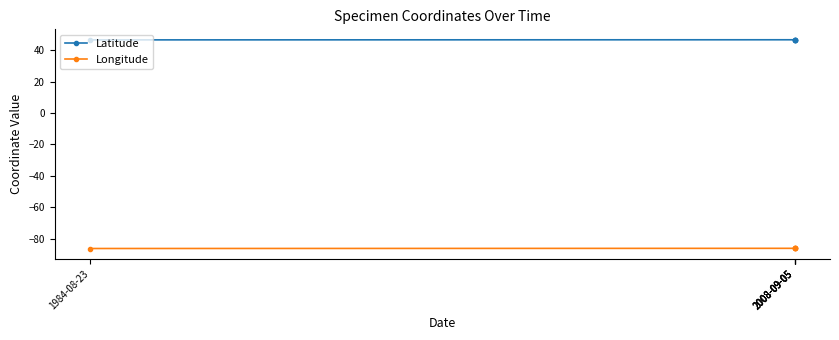

Does the chart have visible grid lines?

No